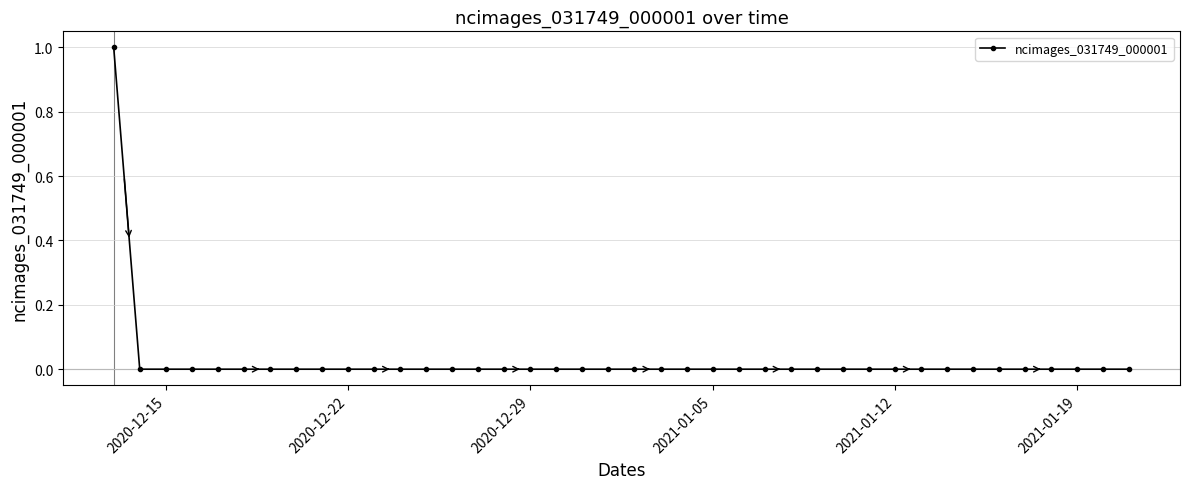

Reading left to right, transcribe all the data shown in this chart.

1	0	0	0	0	0	0	0	0	0	0	0	0	0	0	0	0	0	0	0	0	0	0	0	0	0	0	0	0	0	0	0	0	0	0	0	0	0	0	0